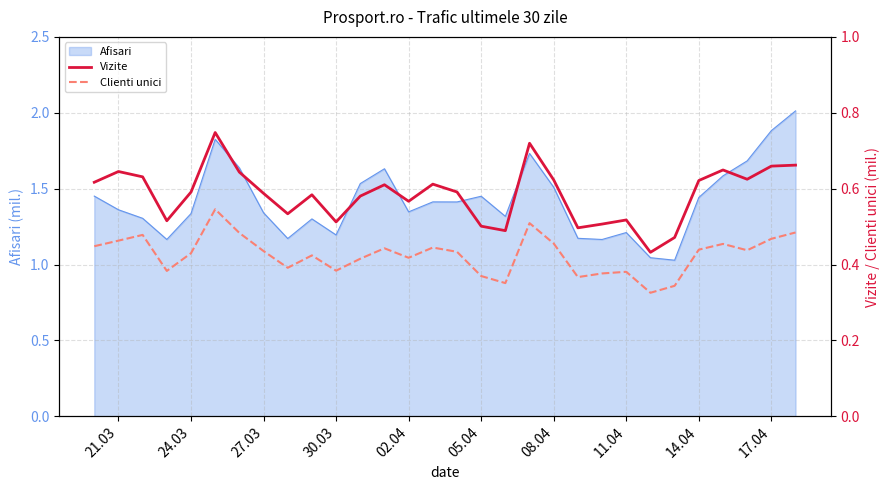

True or false: Vizite and Clienti unici cross at least once.

False